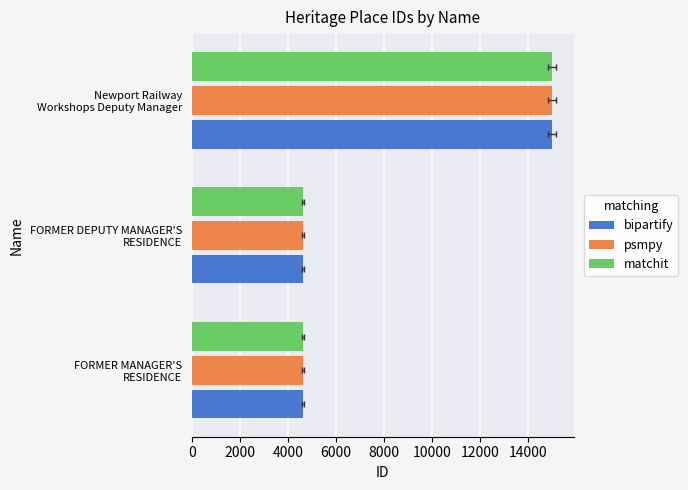

Rank the series at FORMER DEPUTY MANAGER'S RESIDENCE from lowest to highest value.

bipartify, psmpy, matchit